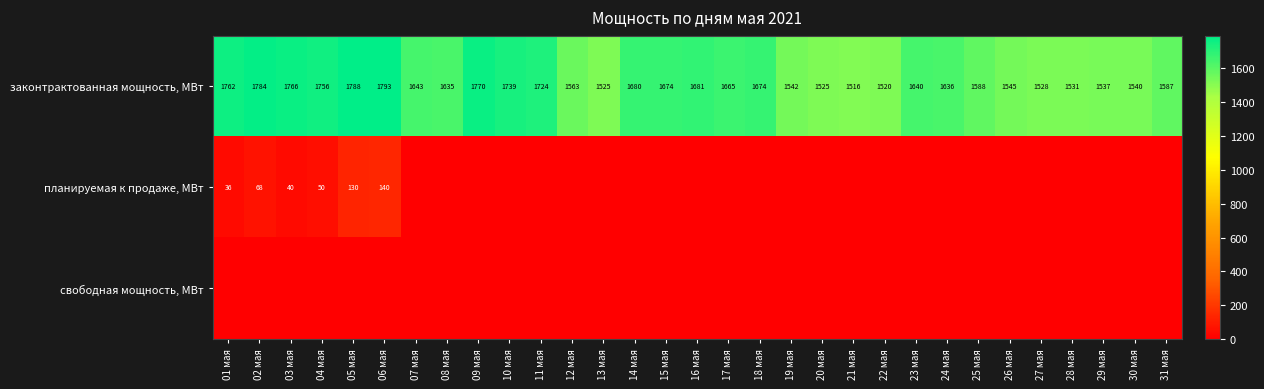

The законтрактованная мощность, МВт series shows 2947 at 03 мая. True or false?

False